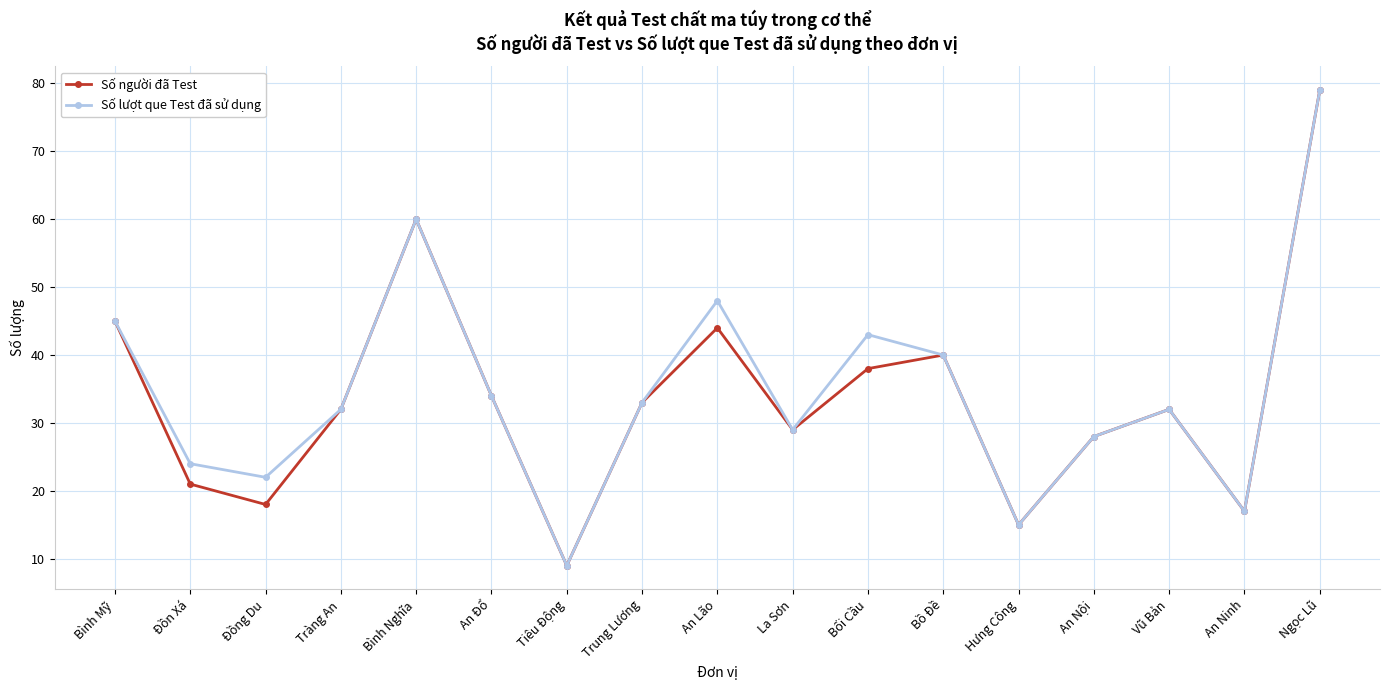

How many series are shown in this chart?

2